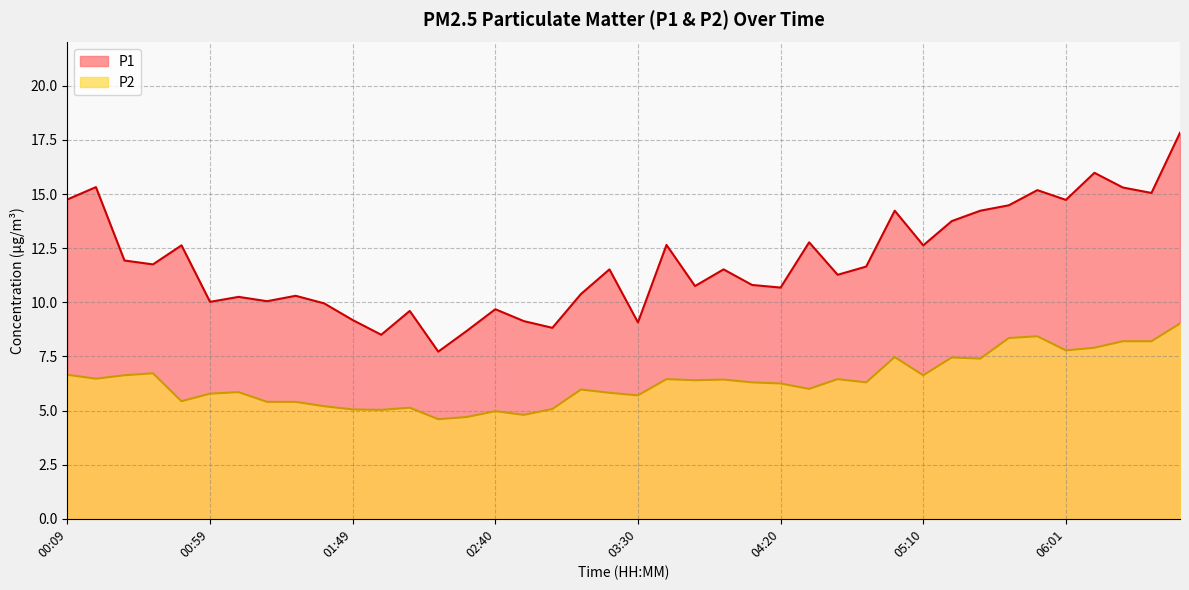

Rank the categories by P2 value from lowest to highest.

02:19, 02:30, 02:50, 02:40, 01:59, 01:49, 03:00, 02:09, 01:39, 01:19, 01:29, 00:49, 03:30, 00:59, 03:20, 01:09, 03:10, 04:30, 04:20, 04:10, 04:50, 03:50, 04:00, 03:40, 04:40, 00:19, 00:29, 05:10, 00:09, 00:39, 05:30, 05:20, 05:00, 06:01, 06:11, 06:21, 06:31, 05:41, 05:51, 06:42